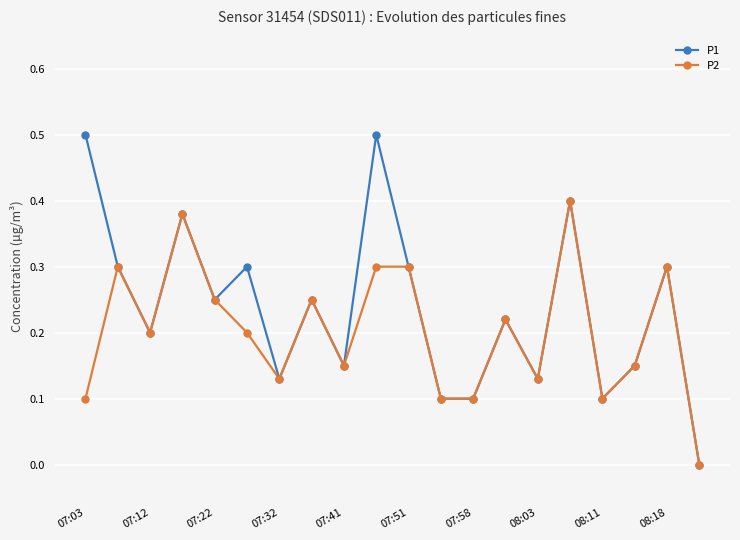

How many values in the P2 series exceed 0?

19